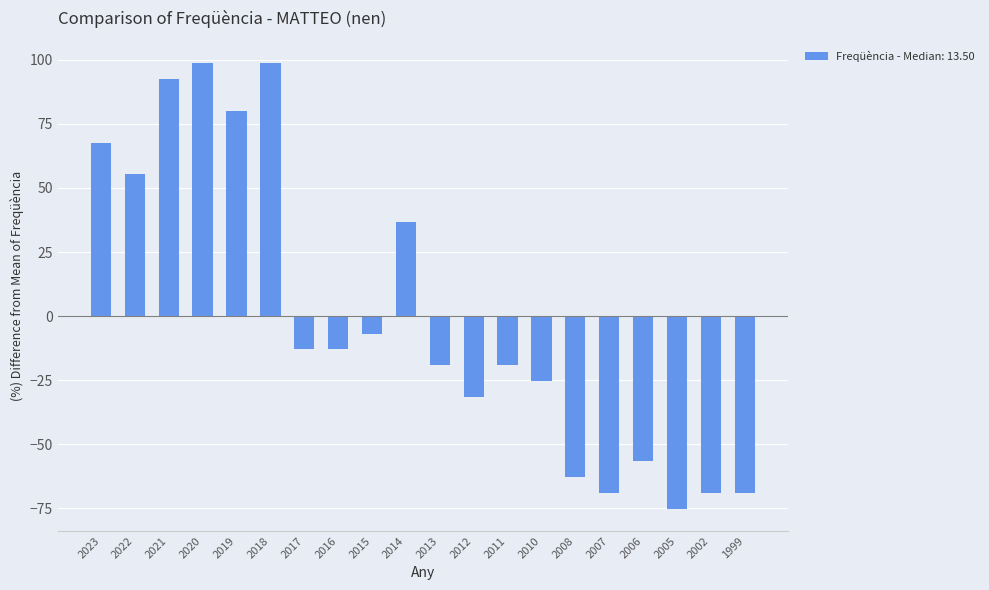

What is the value of the 16th bar from the left?

-68.9